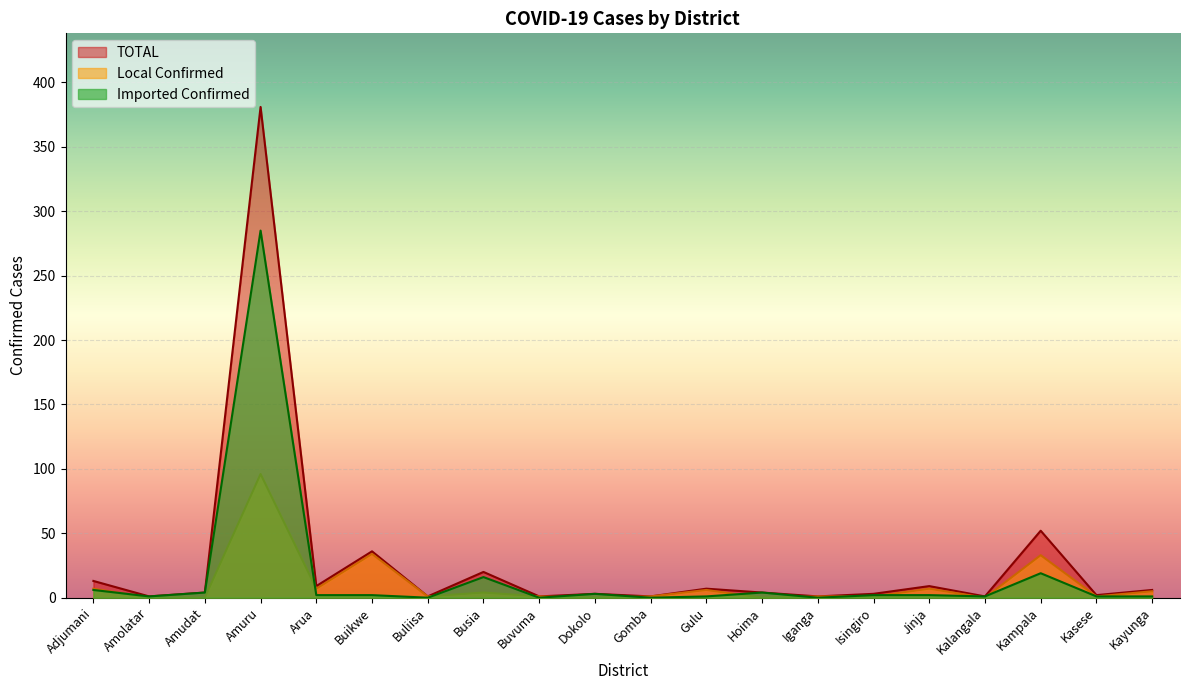

At how many categories does at least one series exceed 371?

1